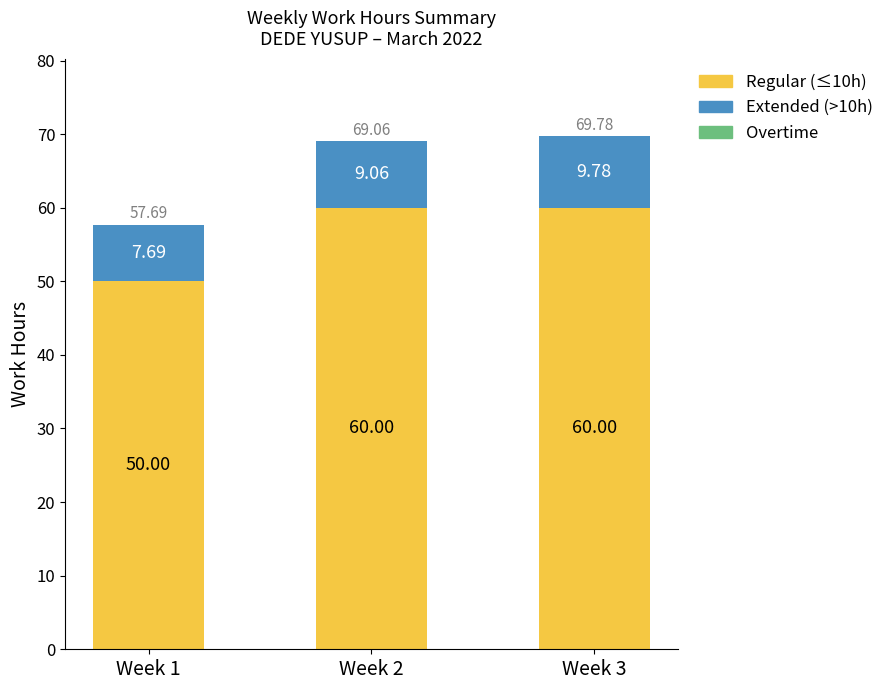

What is the sum of the Regular (≤10h) values at Week 3 and Week 1?

110.0